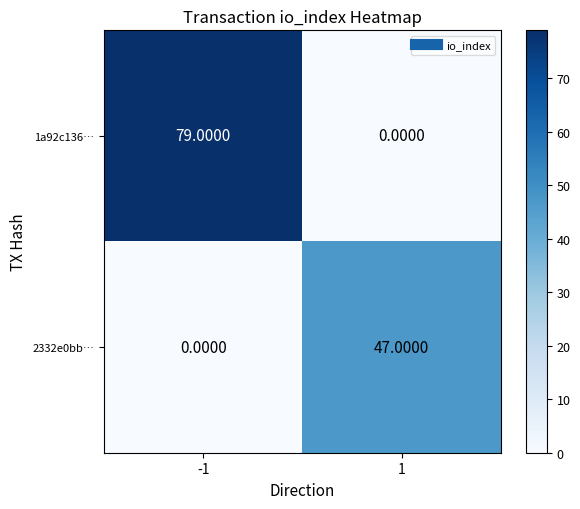

What is the total value across all series at 1?

47